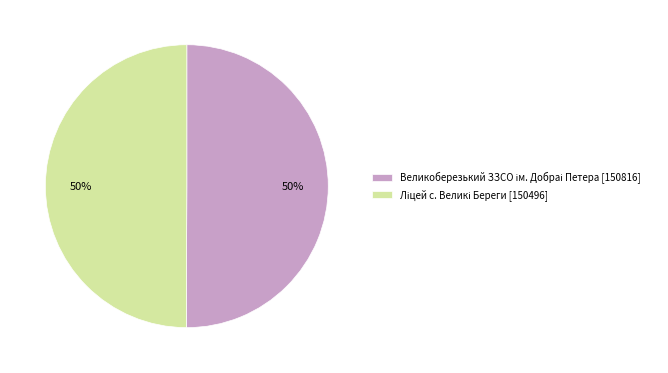

To the nearest percent, what is the average slice percentage?

50%